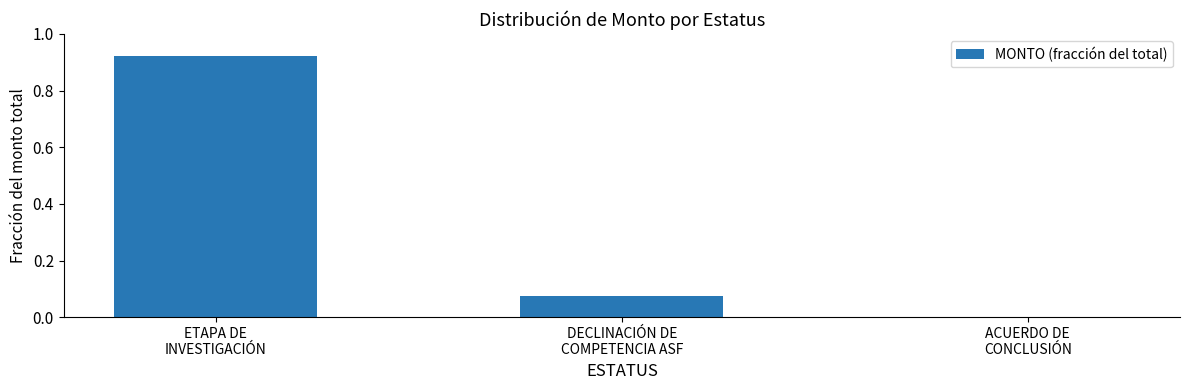

How many series are shown in this chart?

1